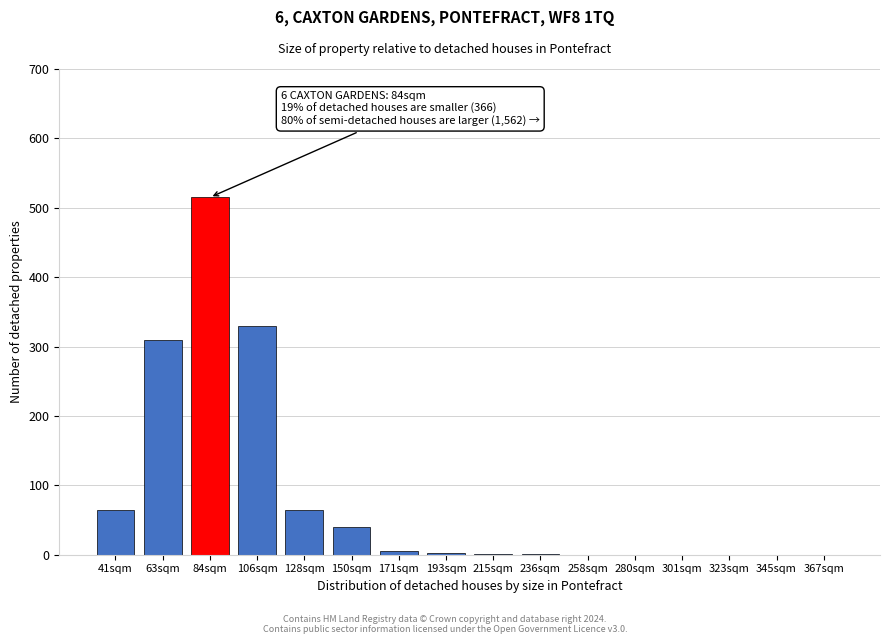

At which label is the value closest to 257?

63sqm